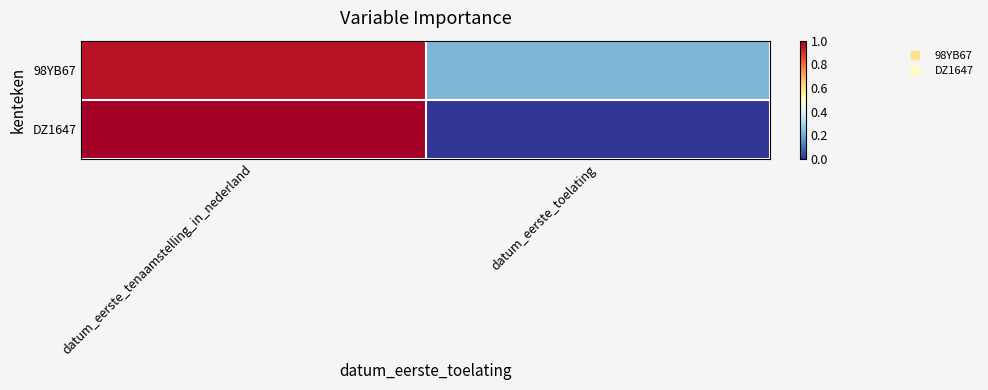

Rank the series by their average value, from lowest to highest.

DZ1647, 98YB67